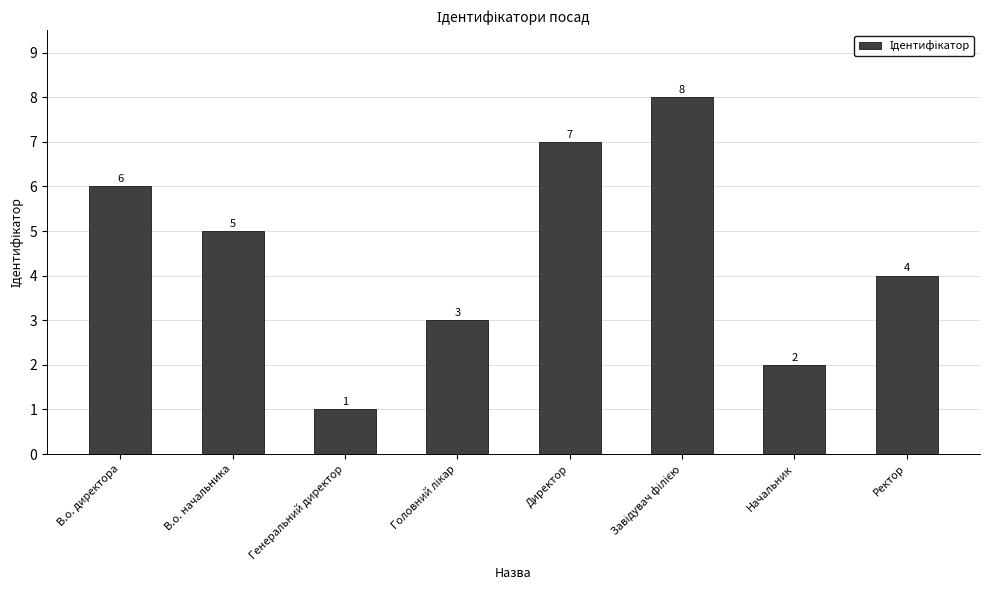

Where does the data first go above 5?

В.о. директора